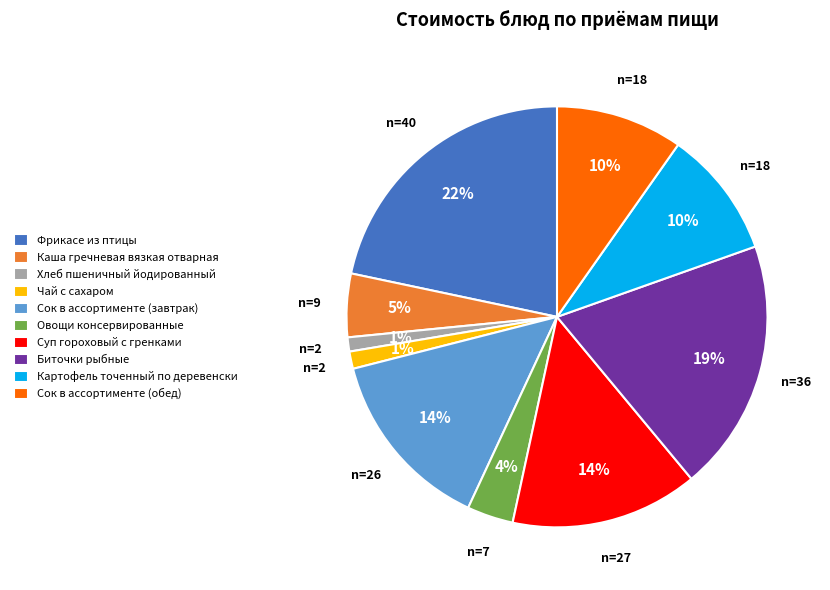

To the nearest percent, what is the difference between the largest and smallest slice percentages?

21%